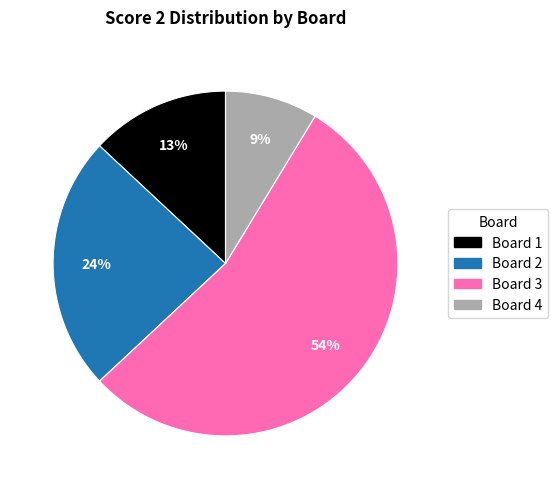

Is there any slice that represents more than half of the pie?

Yes